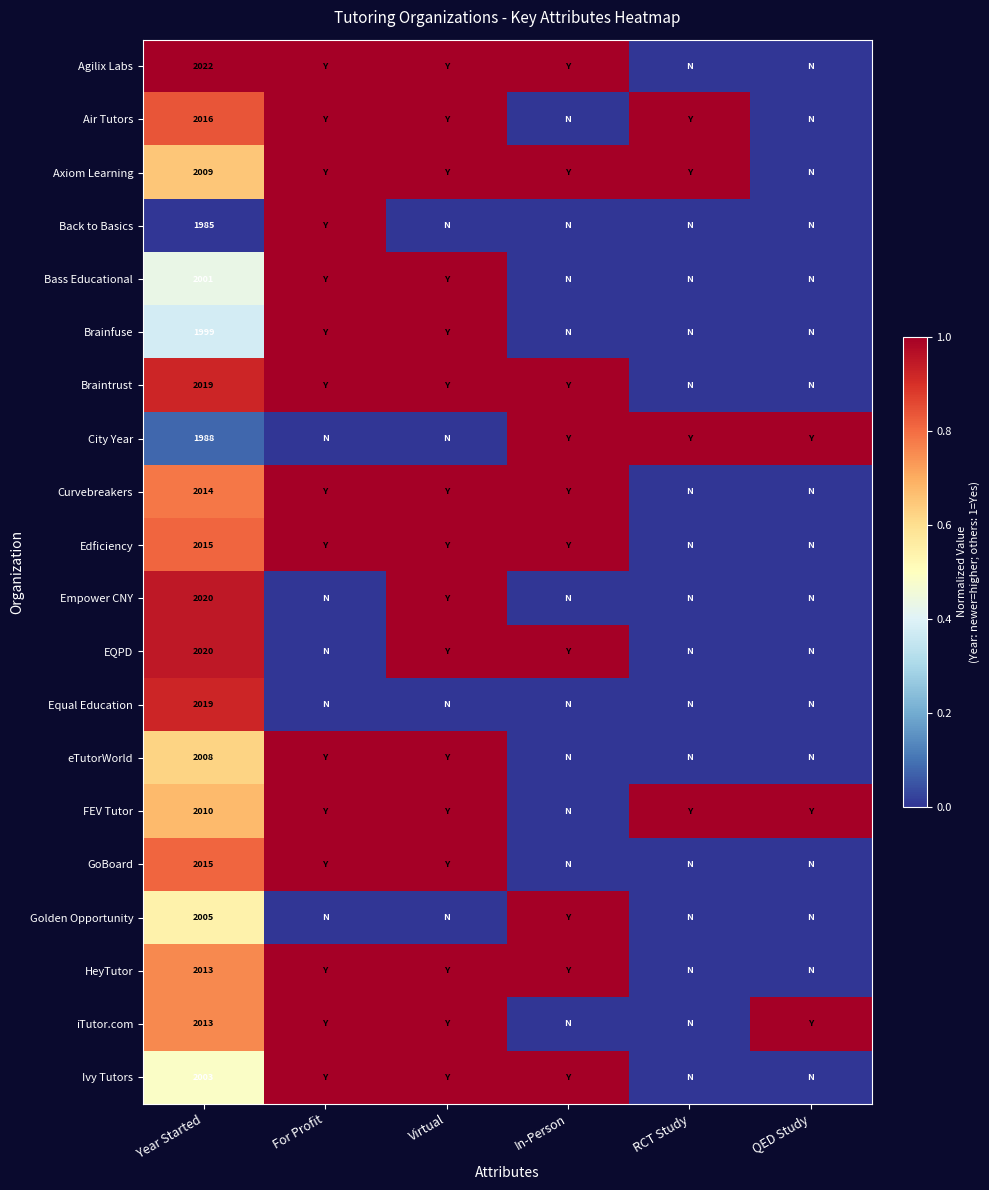

True or false: eTutorWorld has a value of 3095 at Year Started.

False